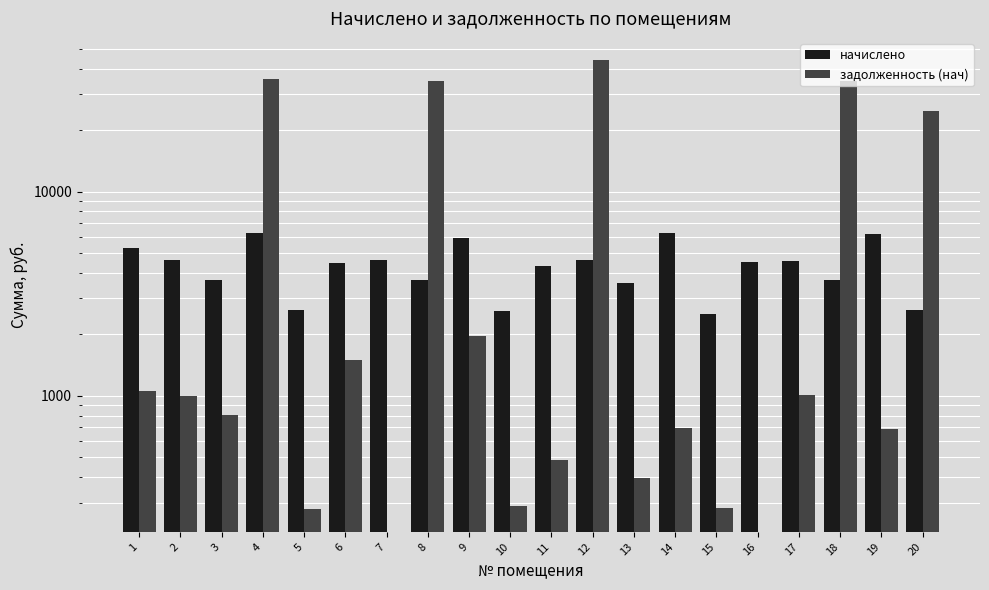

What is the sum of the задолженность (нач) values at 12 and 11?

44491.3